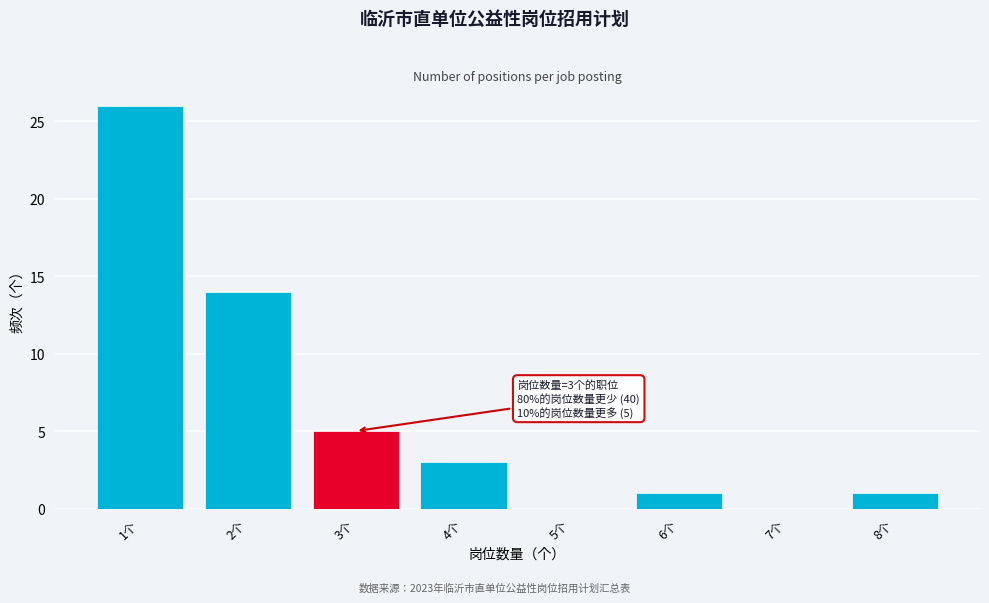

Which range on the x-axis has the tallest bar?

0.5 to 1.5